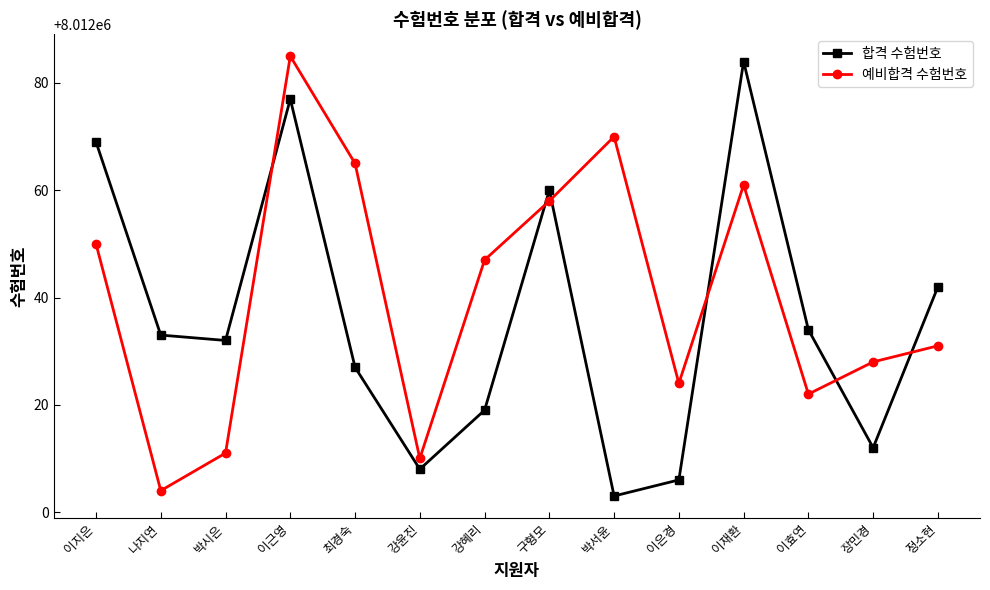

What is the difference between the 합격 수험번호 values at 이효연 and 이은경?

28